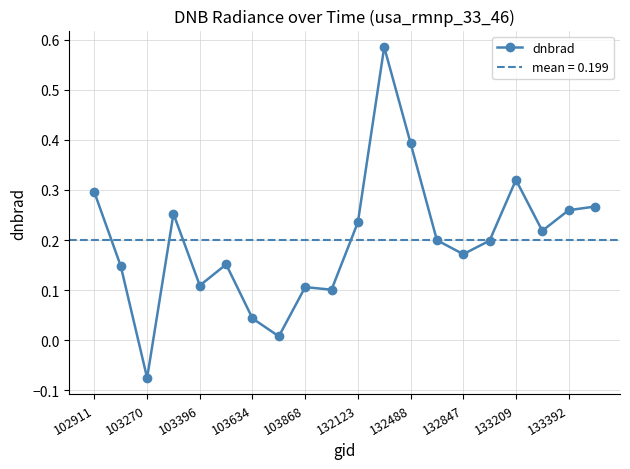

At which category does dnbrad reach its first local valley?

103270